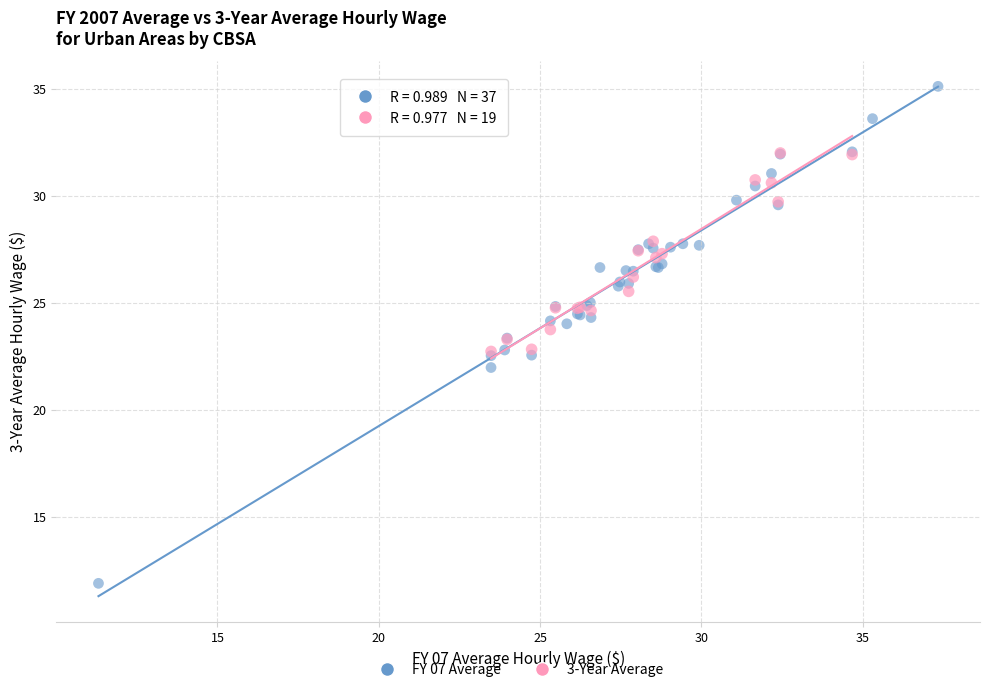

Which series contains the highest Y value?

FY 07 Average